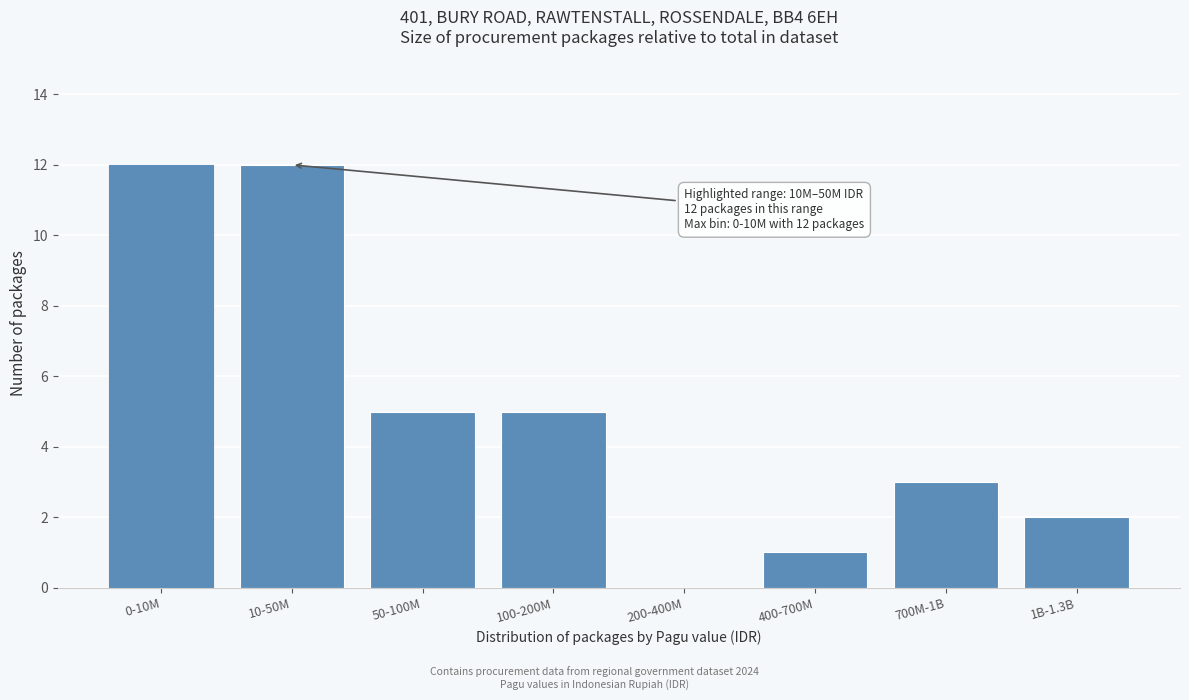

Reading right to left, what are all the values shown in this chart?

1B-1.3B=2	700M-1B=3	400-700M=1	200-400M=0	100-200M=5	50-100M=5	10-50M=12	0-10M=12